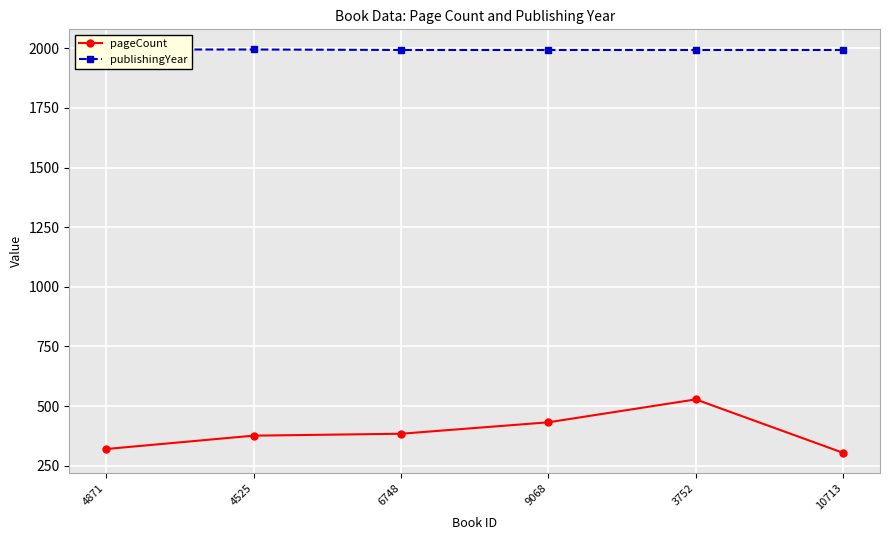

Count the number of categories in the chart.

6